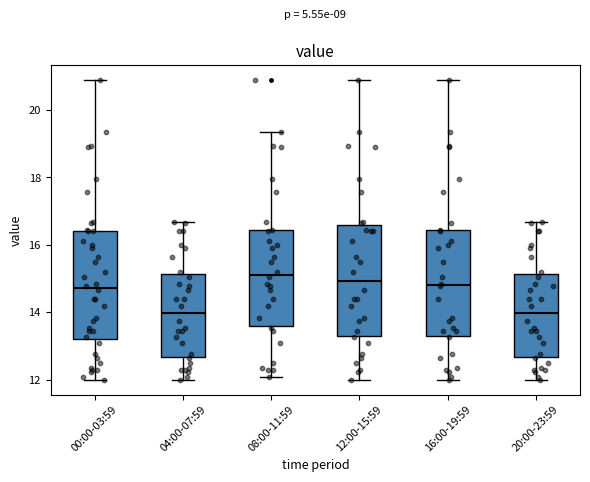

Reading left to right, read every box against the y-axis: the position of its median line, the range the box covers, and the ends of its whiskers. The values are not printed on the chart, so give them approximately, as read against the axis.

00:00-03:59: median 14.8, box 13.2 to 16.4, whiskers 12.0 to 20.8
04:00-07:59: median 14.0, box 12.6 to 15.2, whiskers 12.0 to 16.6
08:00-11:59: median 15.2, box 13.6 to 16.4, whiskers 12.0 to 19.4
12:00-15:59: median 15.0, box 13.4 to 16.6, whiskers 12.0 to 20.8
16:00-19:59: median 14.8, box 13.2 to 16.4, whiskers 12.0 to 20.8
20:00-23:59: median 14.0, box 12.6 to 15.2, whiskers 12.0 to 16.6